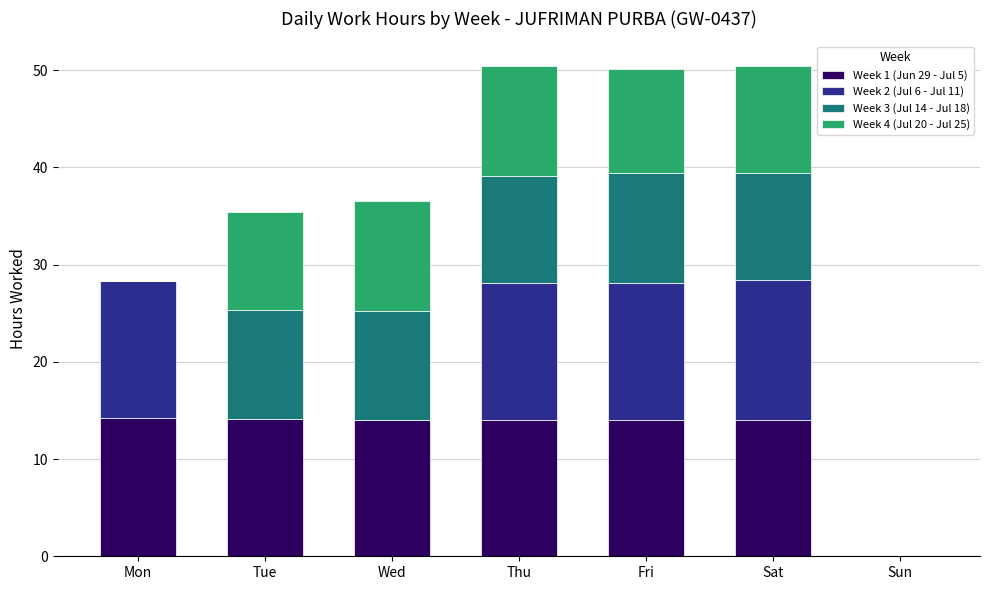

Does the chart contain stacked bars?

Yes